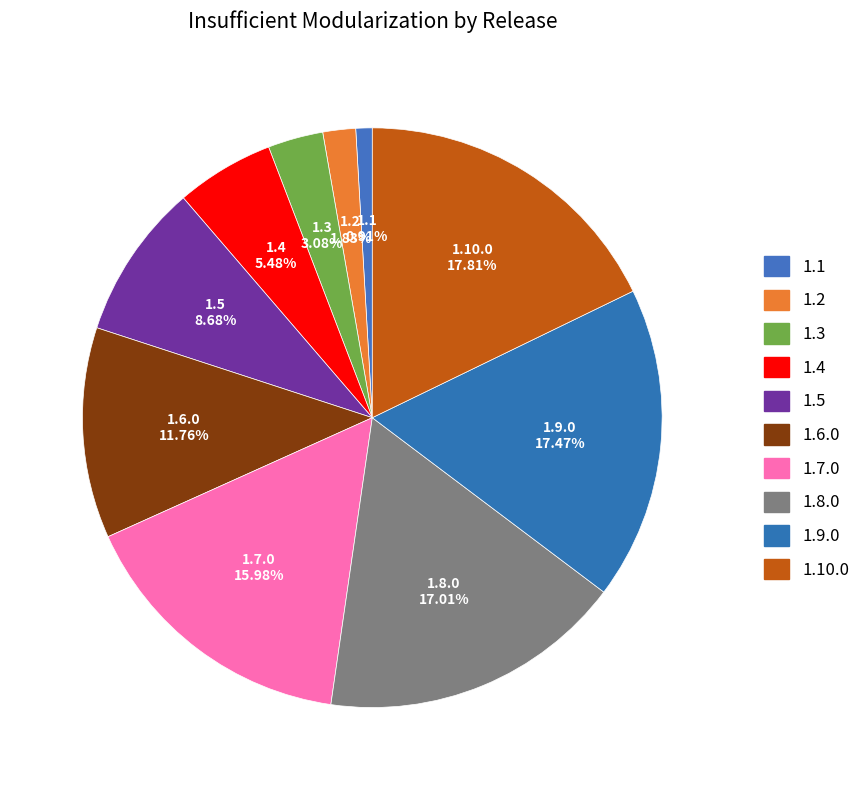

How many segments does this pie chart have?

10